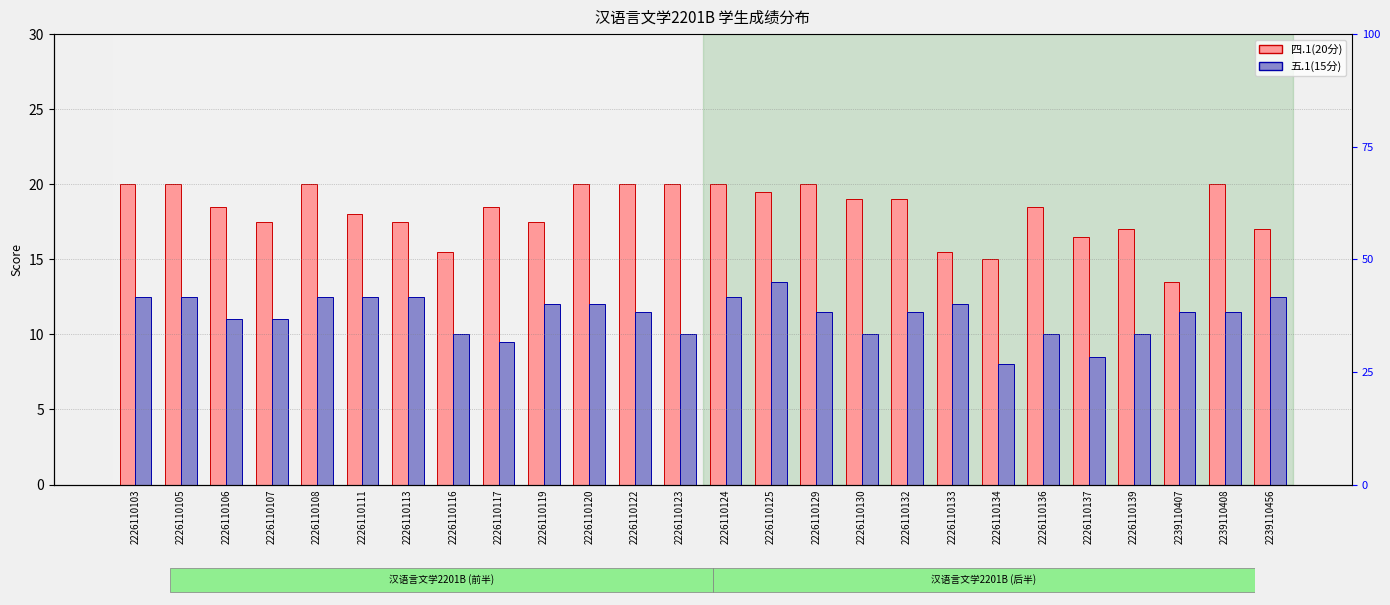

What is the sum of all 五.1(15分) values?

292.5